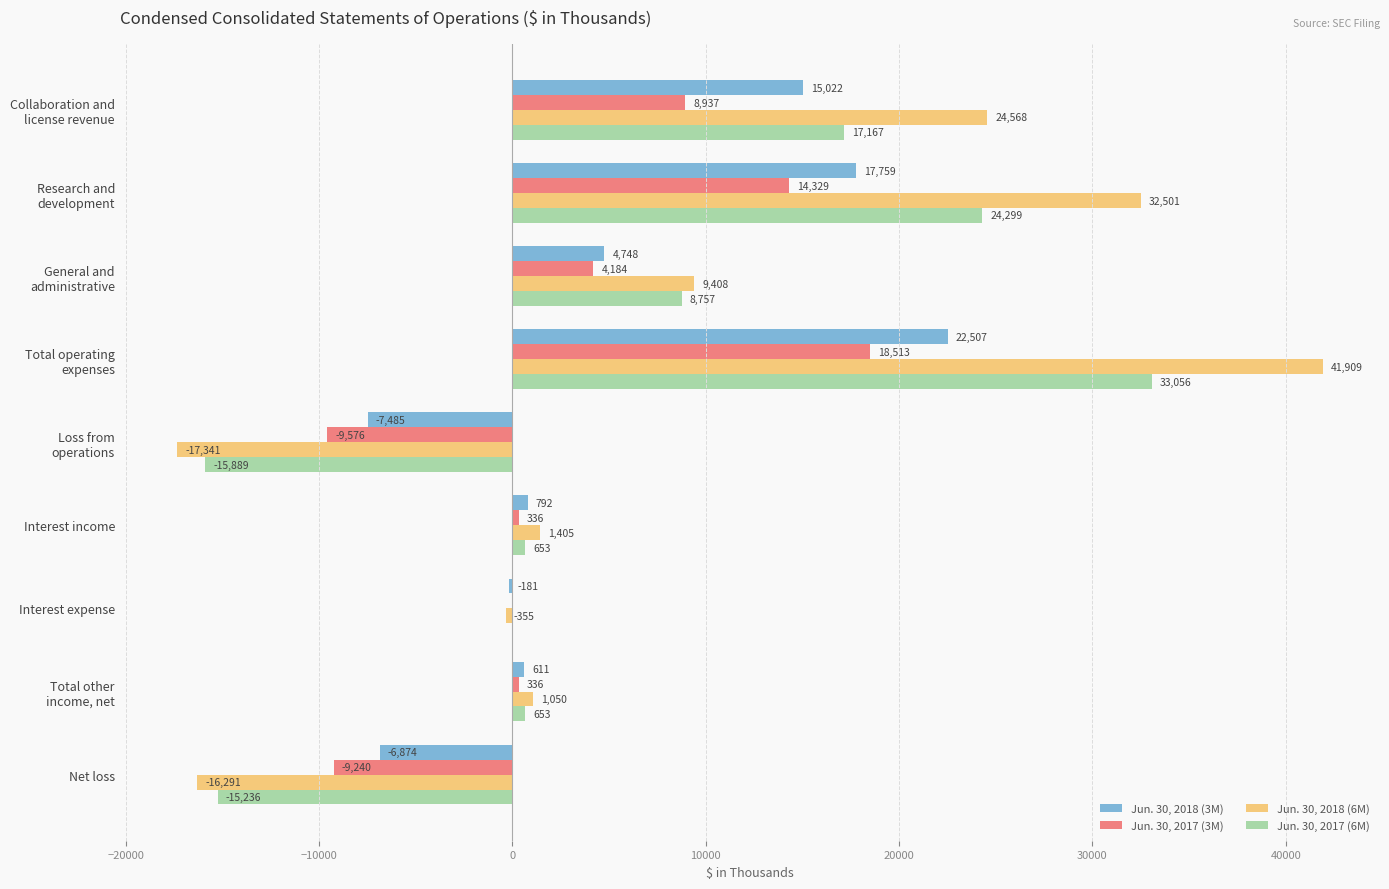

Is the value of Jun. 30, 2017 (6M) at Interest expense greater than the value of Jun. 30, 2018 (6M) at Interest expense?

Yes